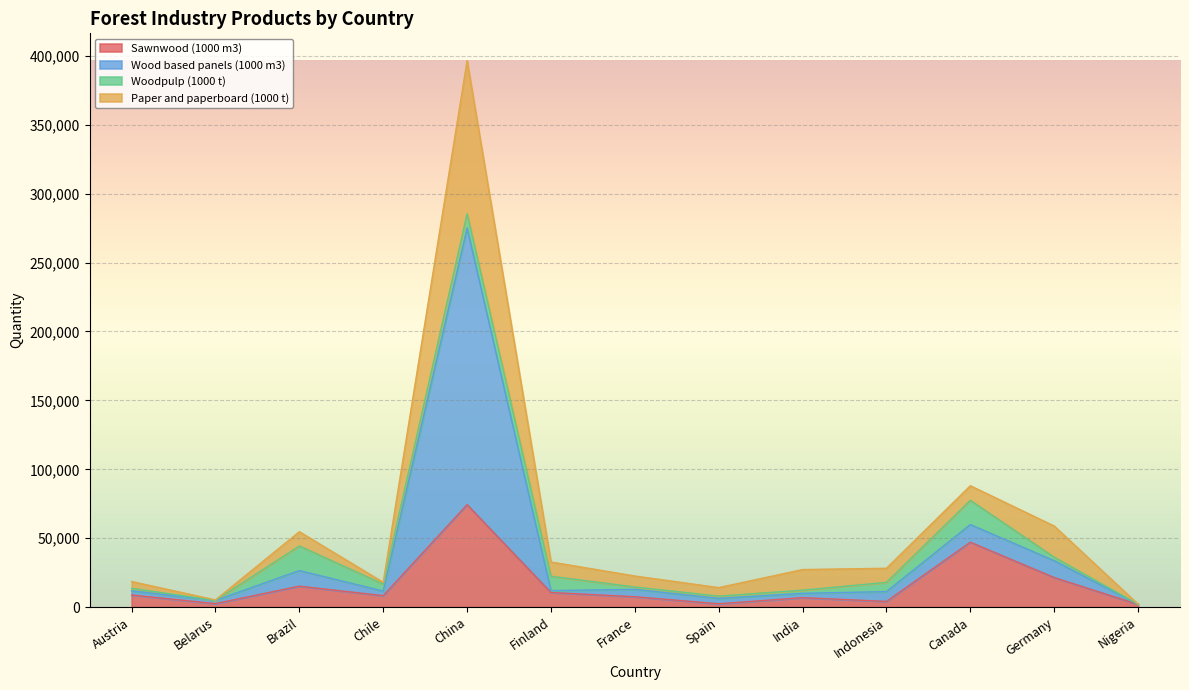

At which category is the sum across all series the highest?

China